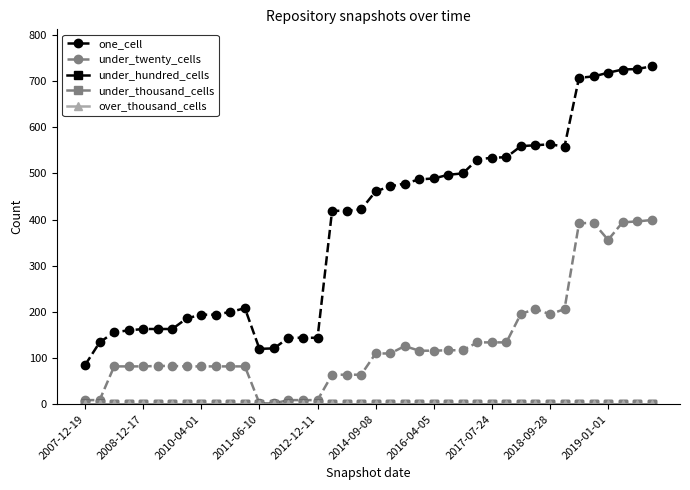

What is the maximum value shown in the chart?

732